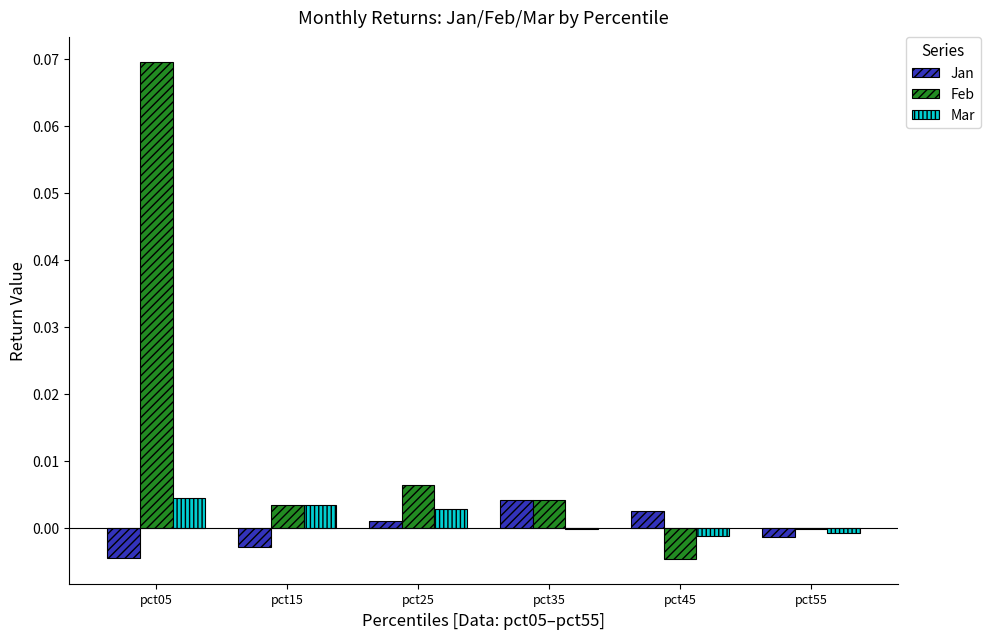

Count the number of data series in this chart.

3